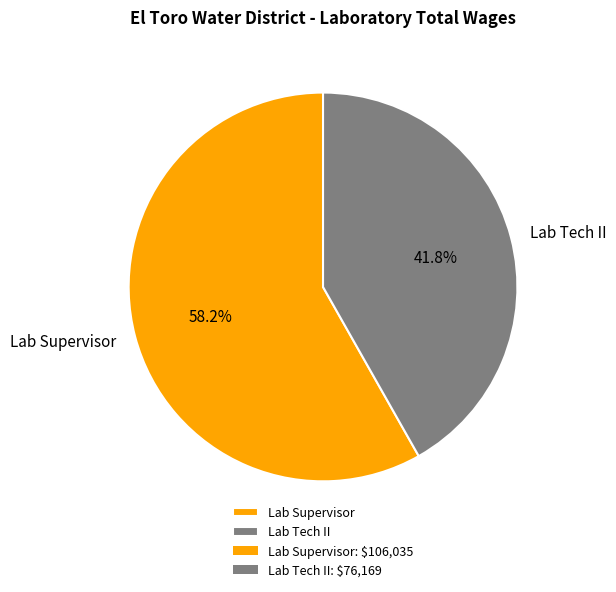

Which category has the biggest portion of the pie?

Lab Supervisor